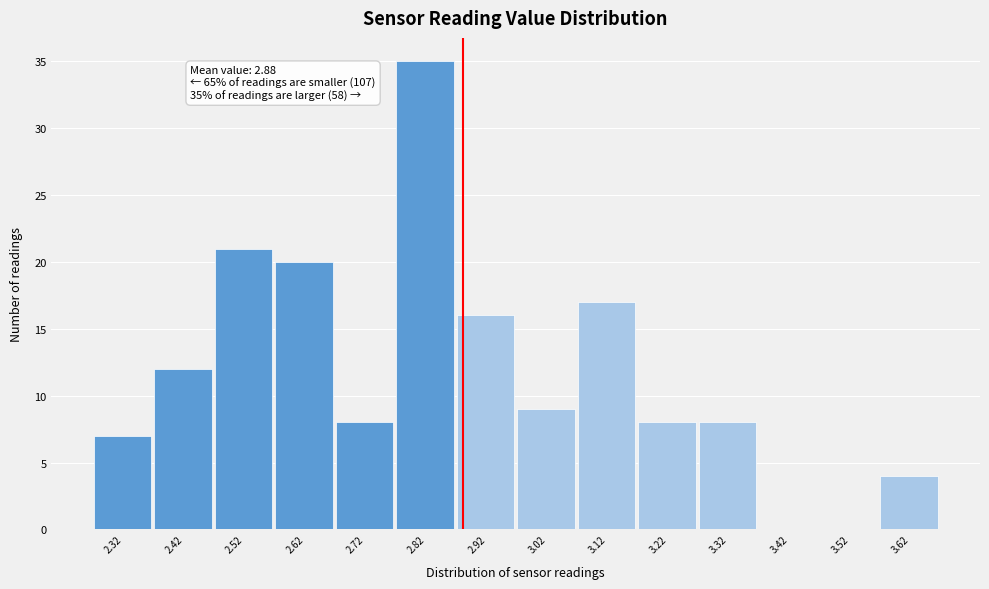

Which range on the x-axis has the tallest bar?

2.77 to 2.87